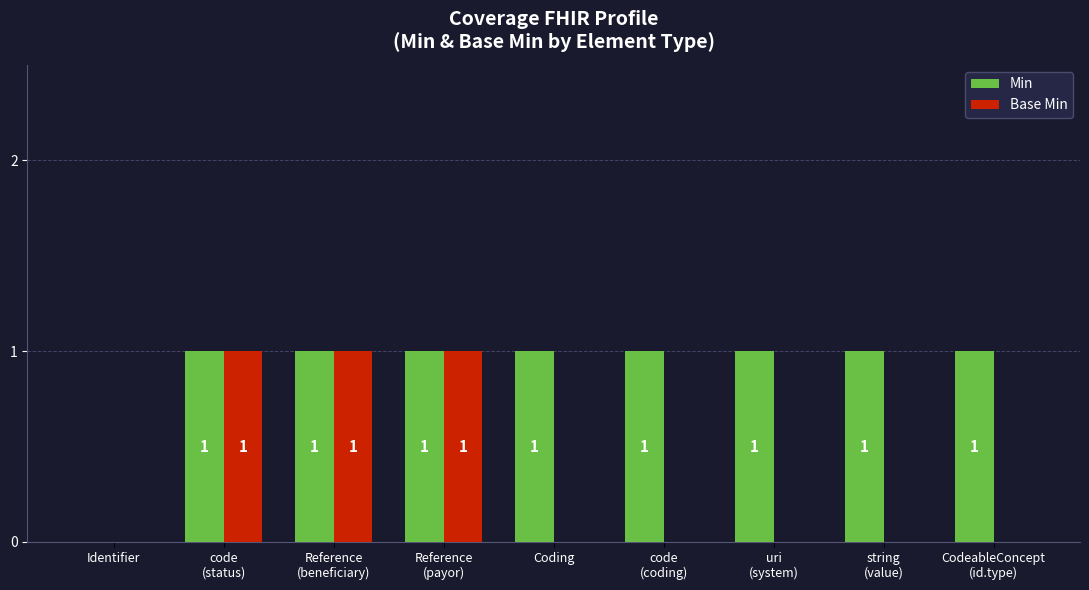

Which series has the largest total across all categories?

Min